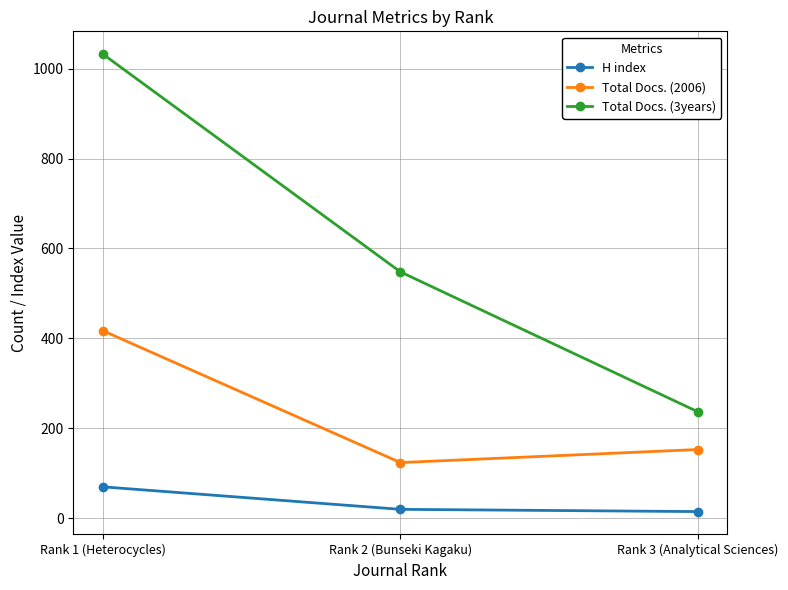

What is the label of the 2nd point from the right?

Rank 2 (Bunseki Kagaku)